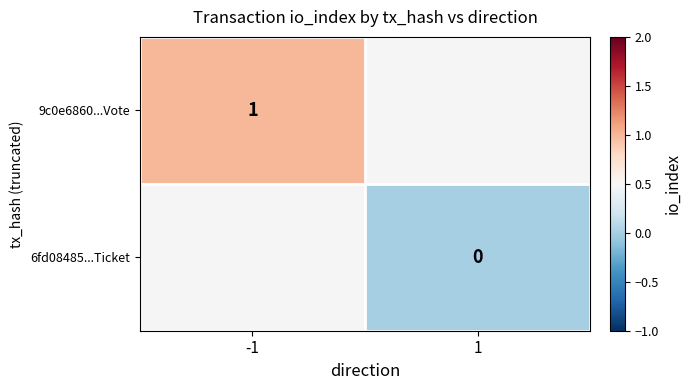

What is the maximum value shown in the chart?

1.0